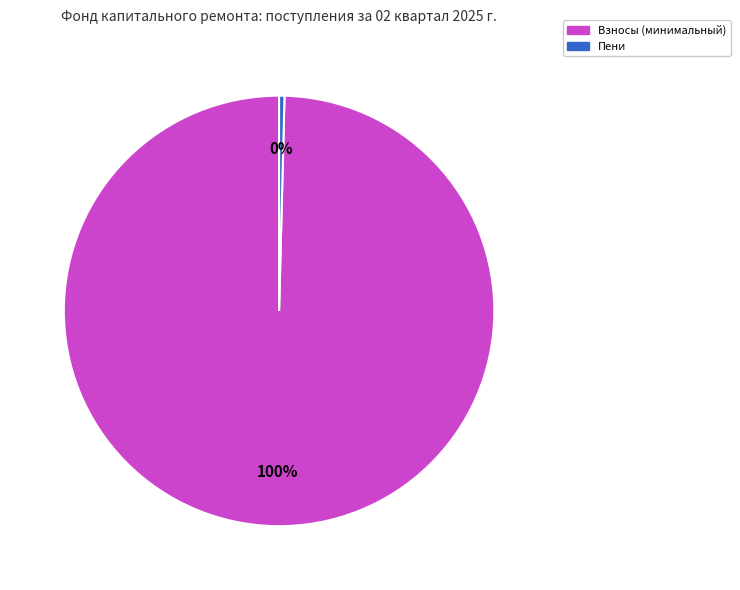

To the nearest percent, what is the average slice percentage?

50%